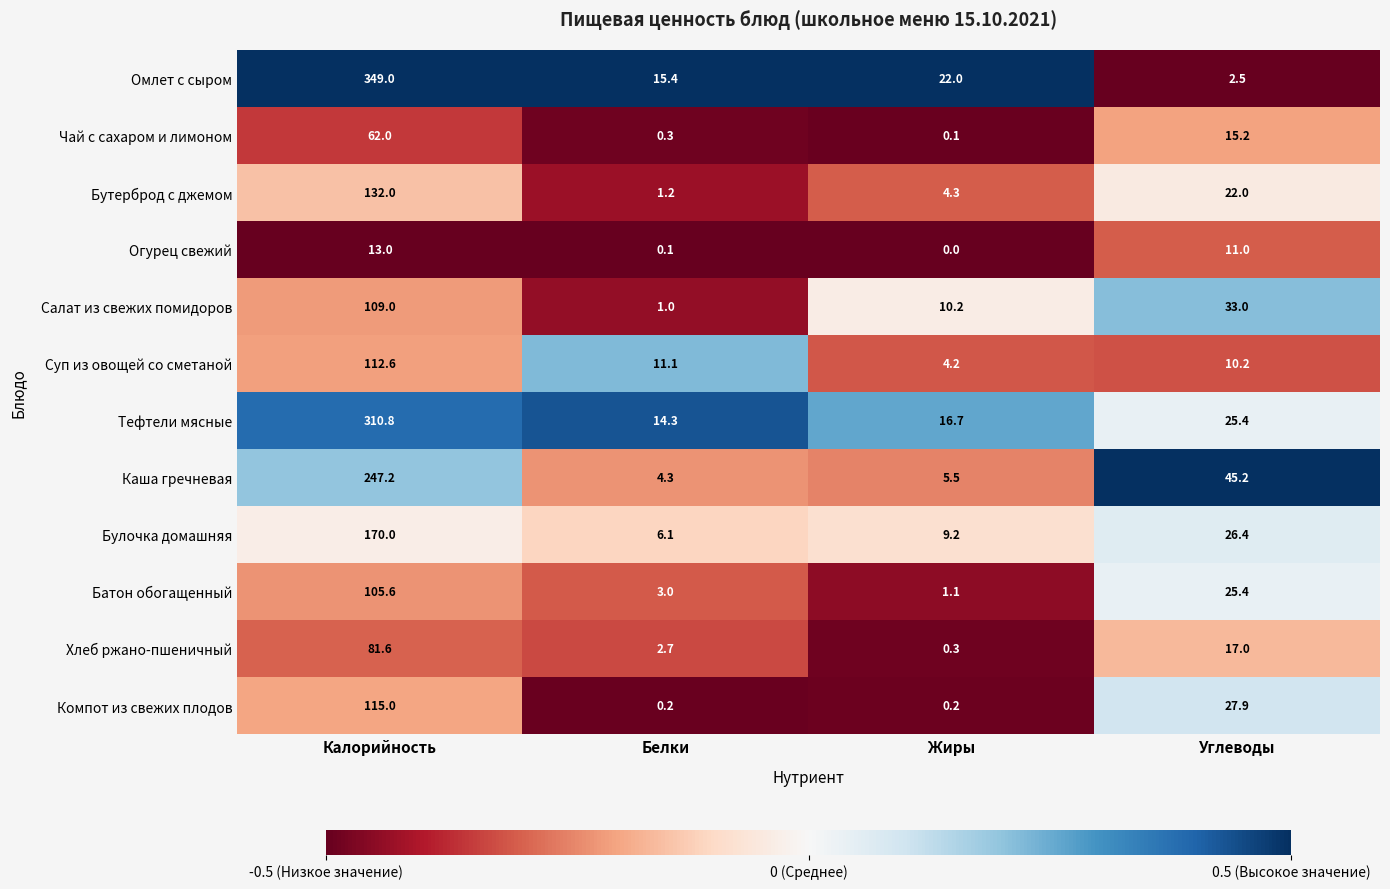

Which category has the lowest value across all series?

Жиры